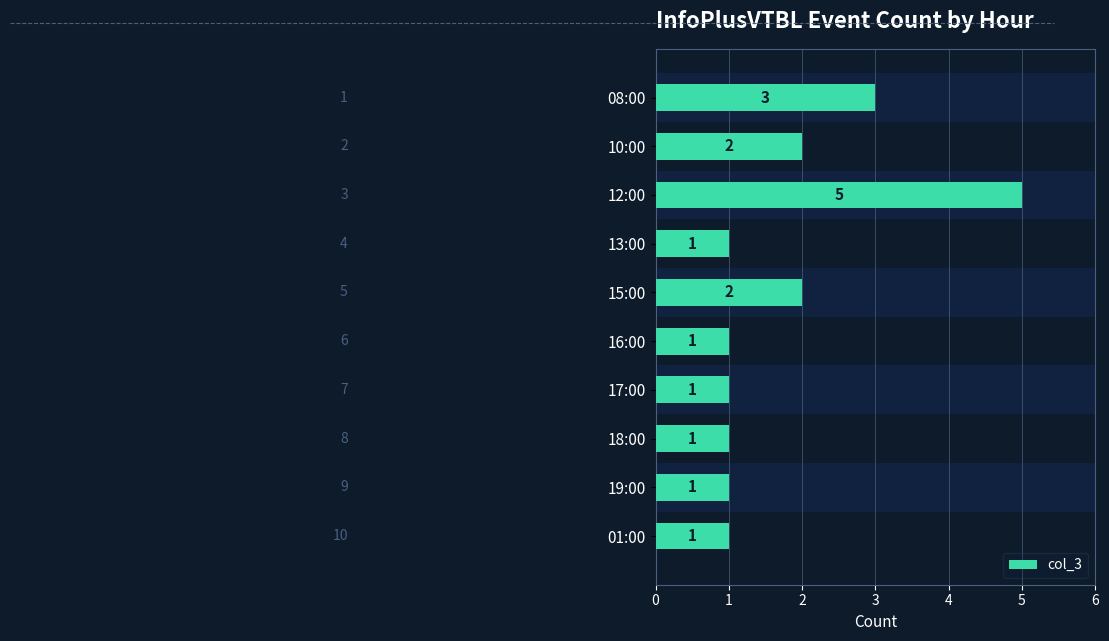

Reading bottom to top, what are all the values shown in this chart?

01:00=1	19:00=1	18:00=1	17:00=1	16:00=1	15:00=2	13:00=1	12:00=5	10:00=2	08:00=3